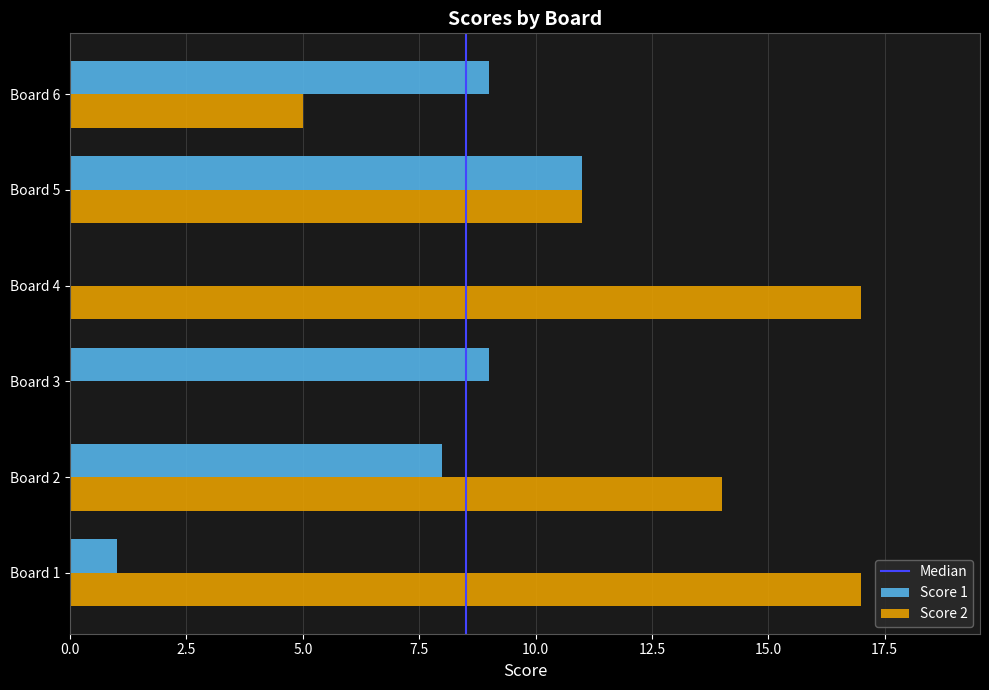

What is the maximum value shown in the chart?

17